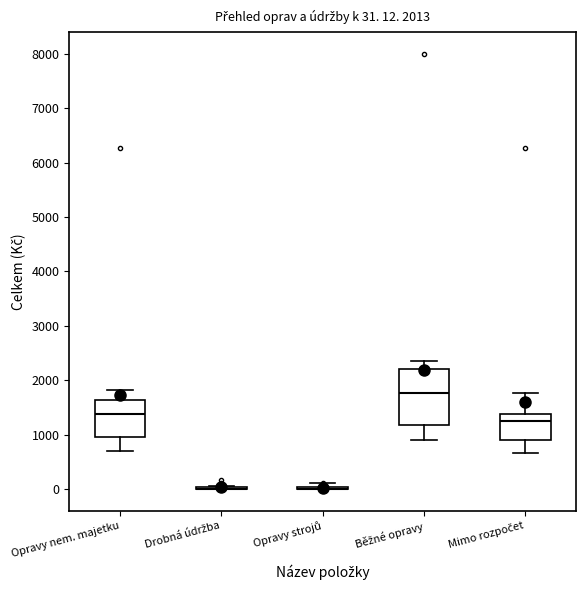

Which box is the tallest, from its lower edge to its upper edge?

Běžné opravy